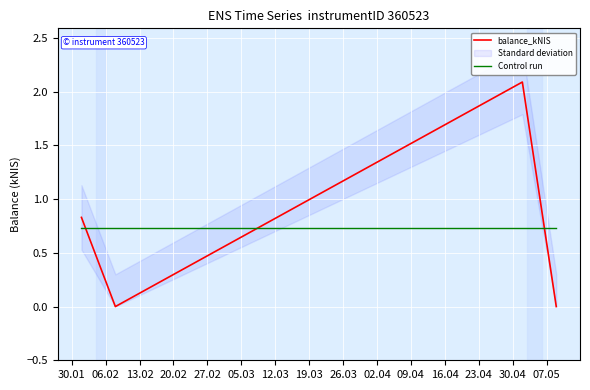

How many intersections are there between Control run and balance_kNIS?

3